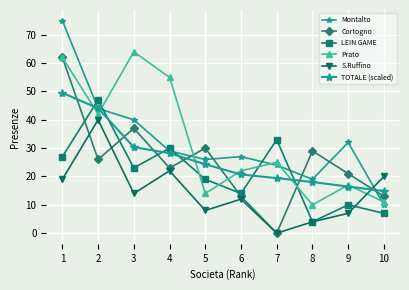

Rank the series by their maximum value, from lowest to highest.

S.Ruffino, LEIN GAME, TOTALE (scaled), Cortogno, Prato, Montalto